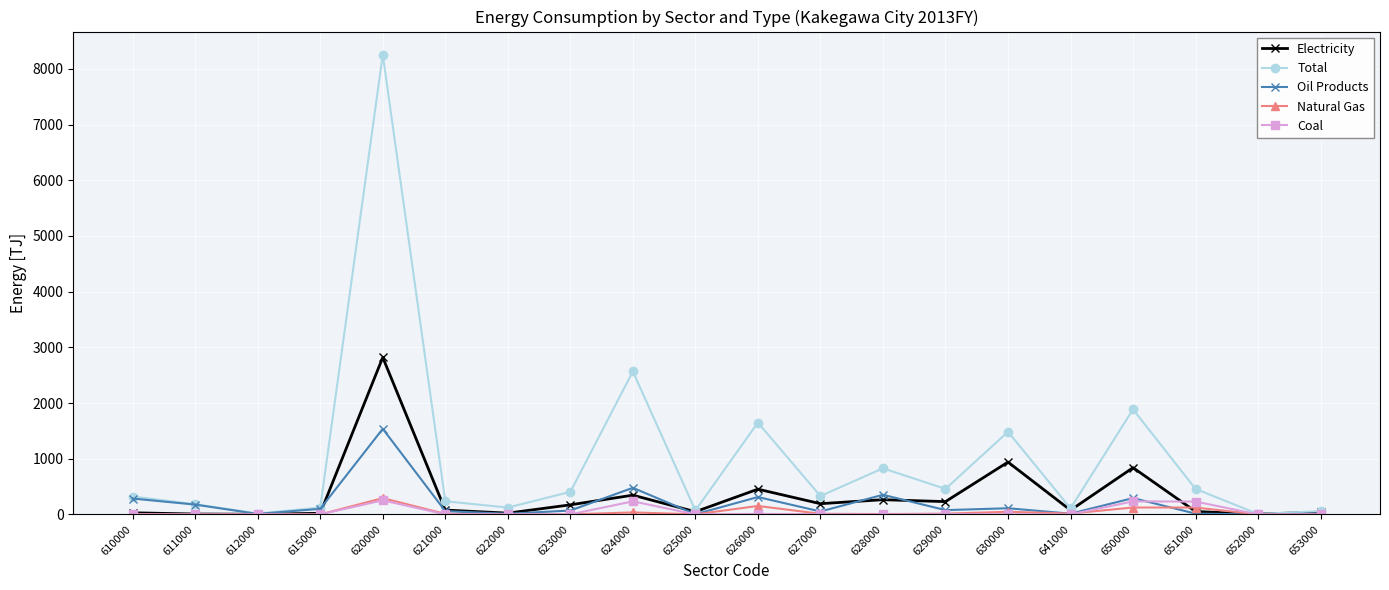

Is it true that Electricity equals 192.3 at 627000?

True